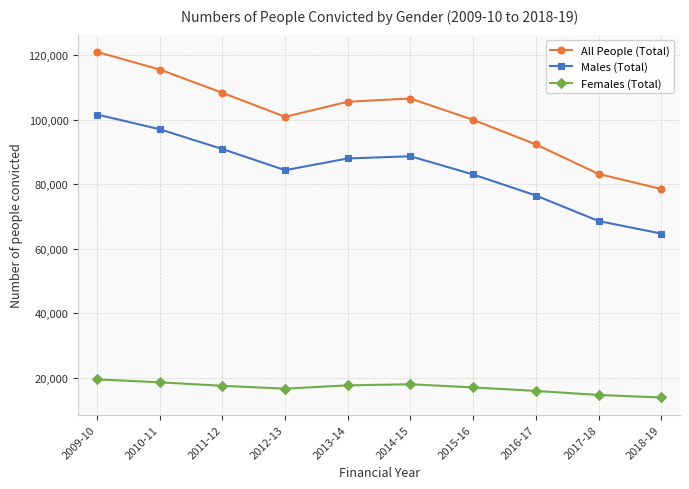

How many distinct data groups are displayed?

3